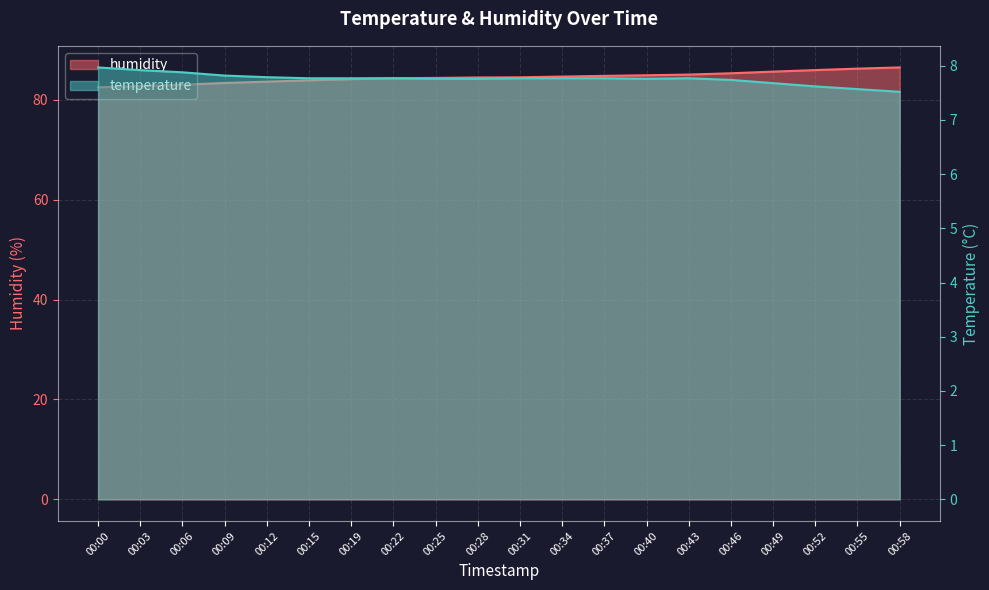

How many interior local peaks does the temperature series have?

1